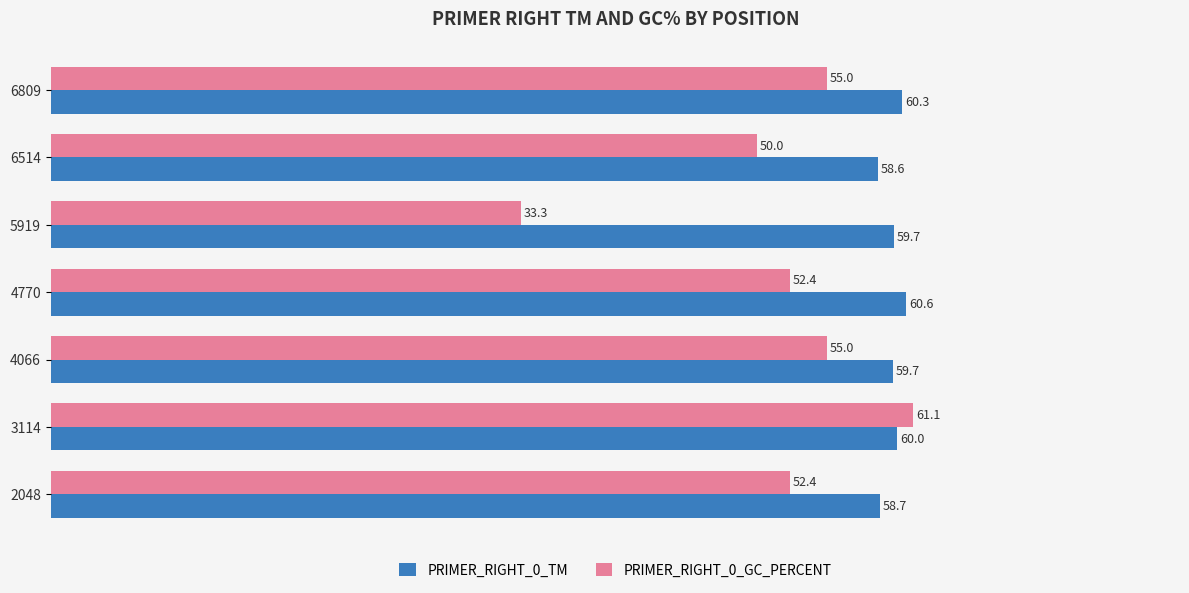

What is the difference between the highest and lowest values at 6809?

5.3